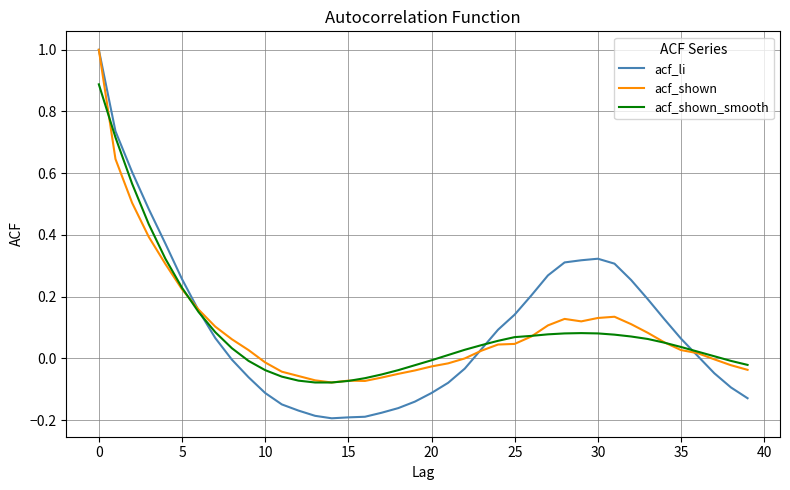

How many lines are shown in the chart?

3